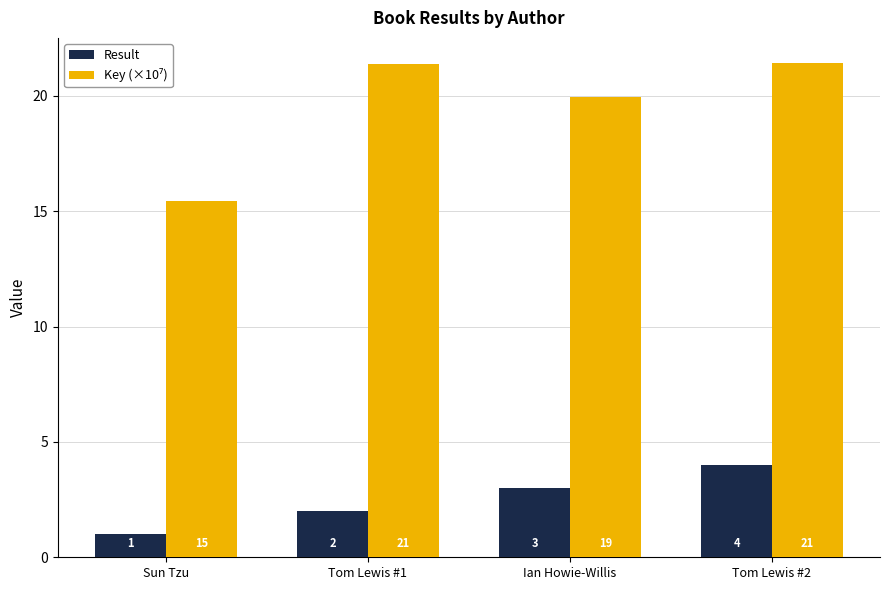

What position from the right is Tom Lewis #2?

1